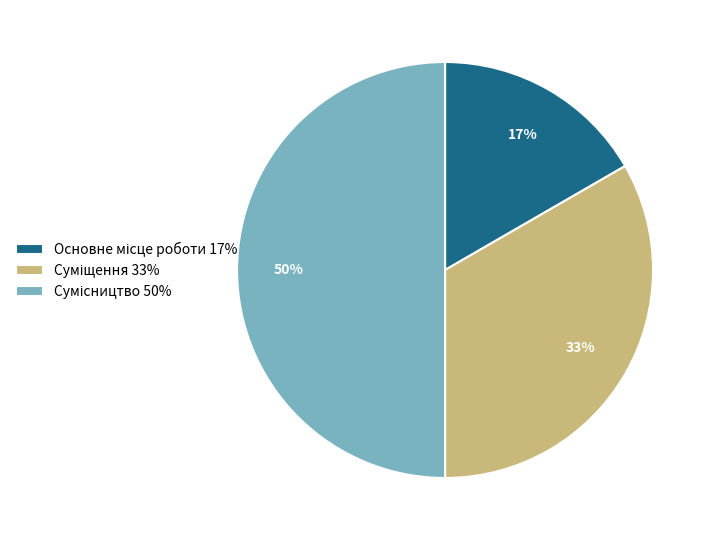

To the nearest percent, what is the average slice percentage?

33%